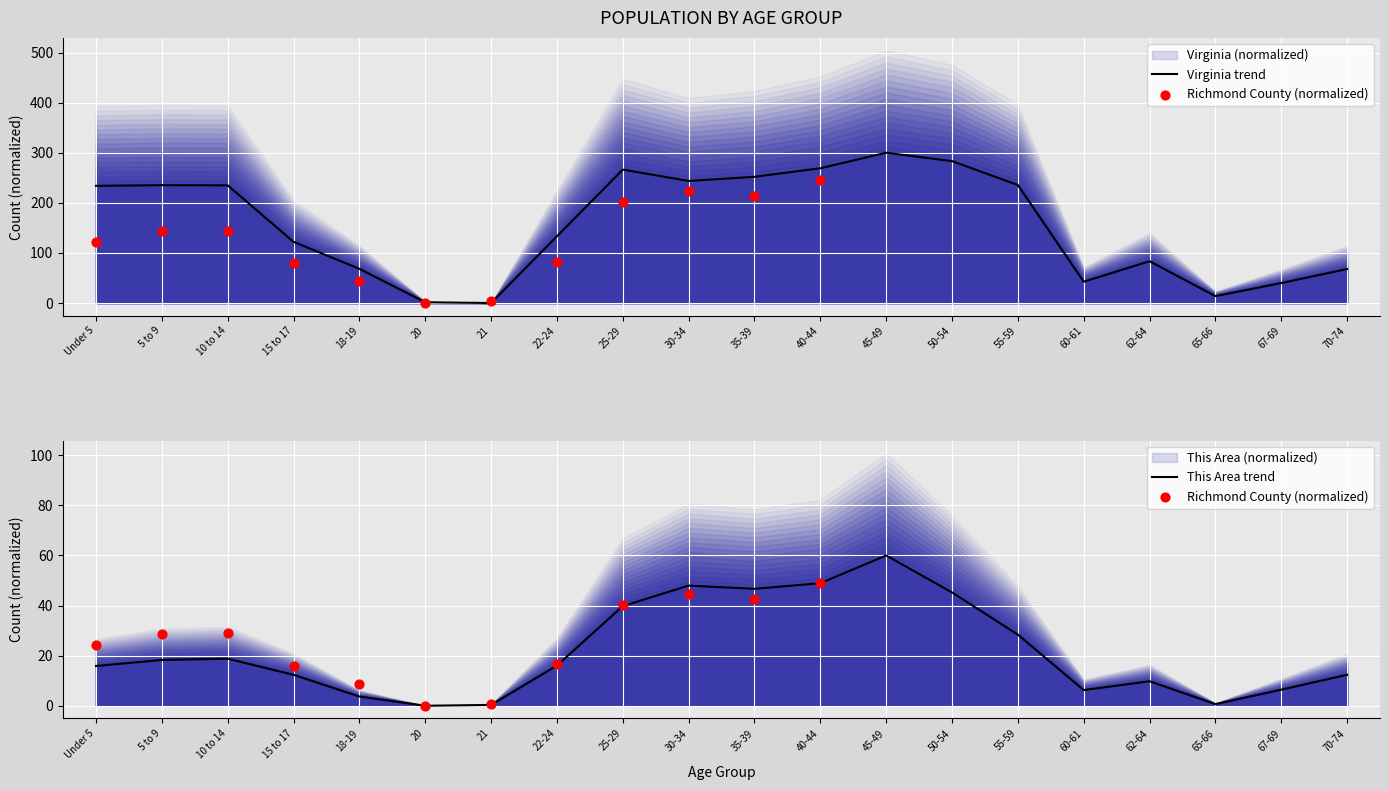

Which series has the largest total across all categories?

Virginia